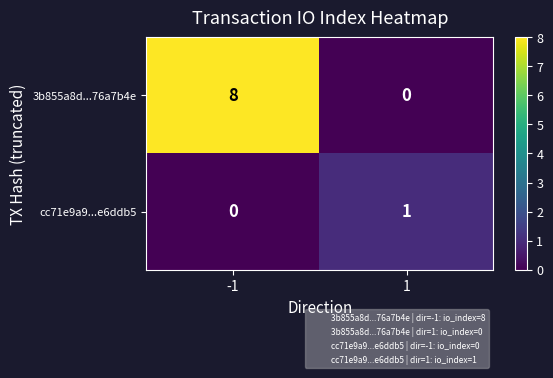

How many distinct data groups are displayed?

2